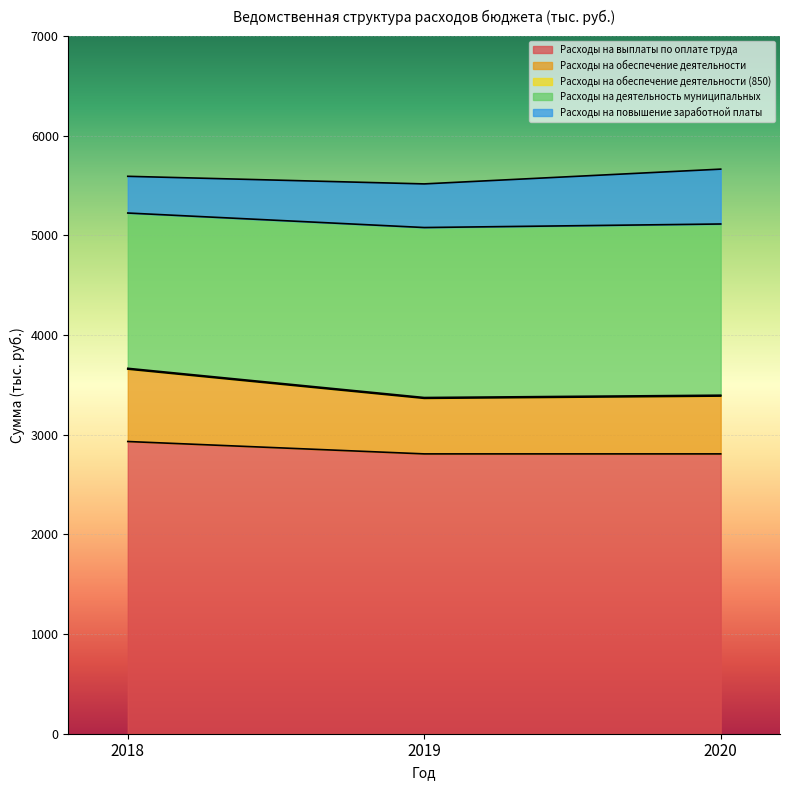

Count the number of categories in the chart.

3